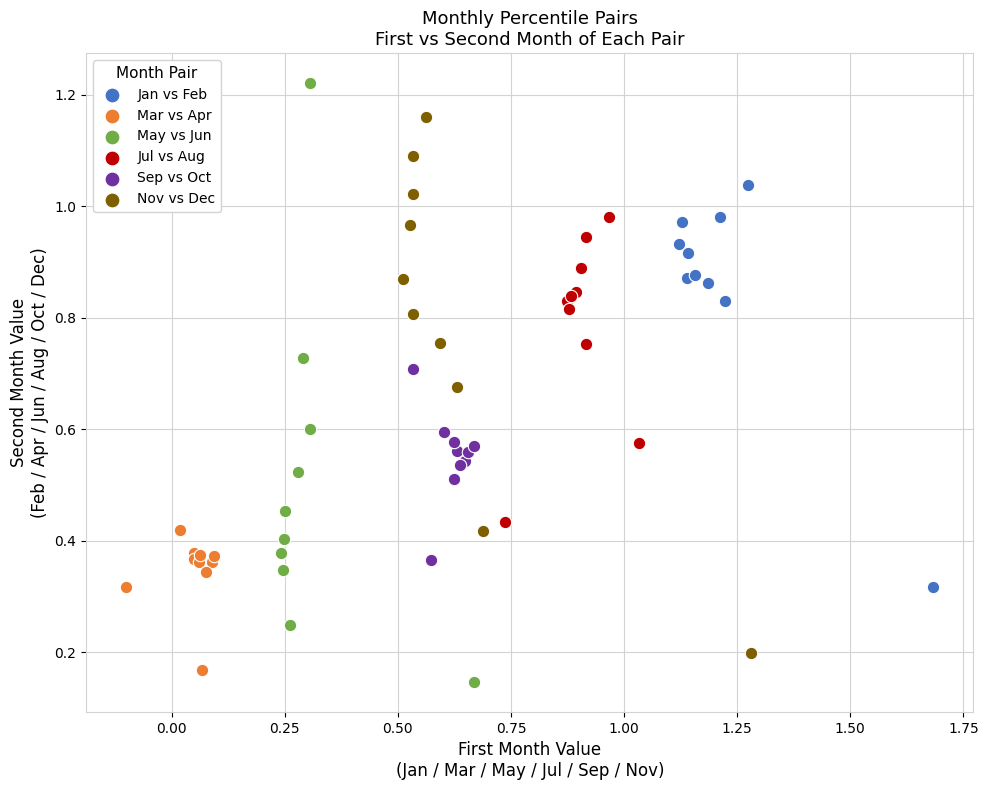

Which series has the largest Y range (max minus min)?

May vs Jun